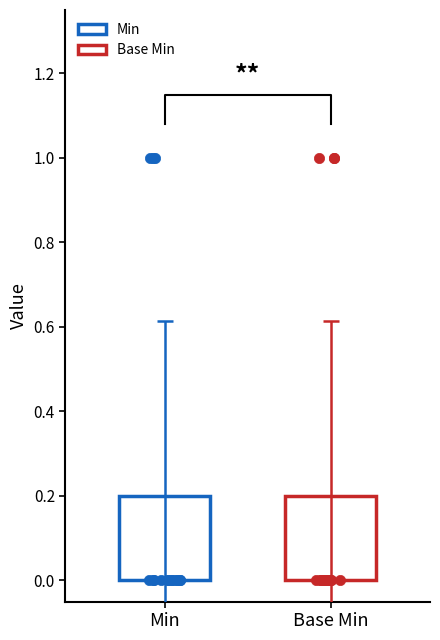

Which series reaches the minimum Y coordinate?

Min